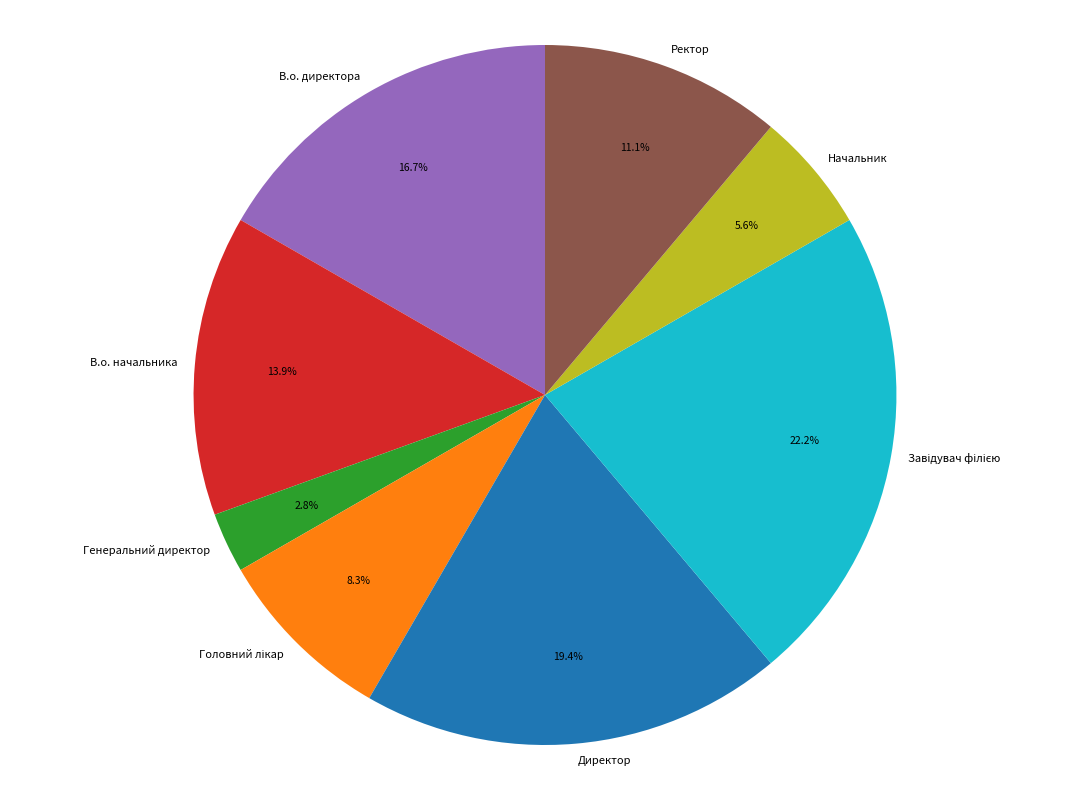

What percentage is the Ректор slice, to the nearest percent?

11%